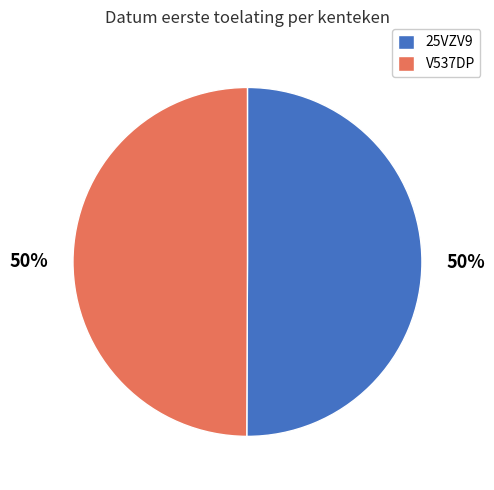

Is the sum of V537DP and 25VZV9 greater than half?

Yes